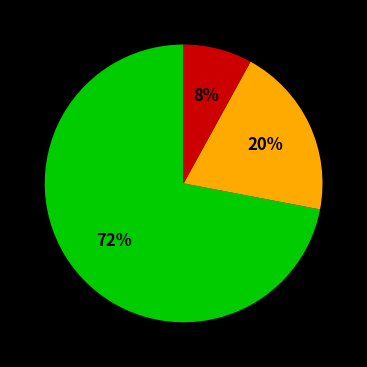

To the nearest percent, what is the average slice percentage?

33%